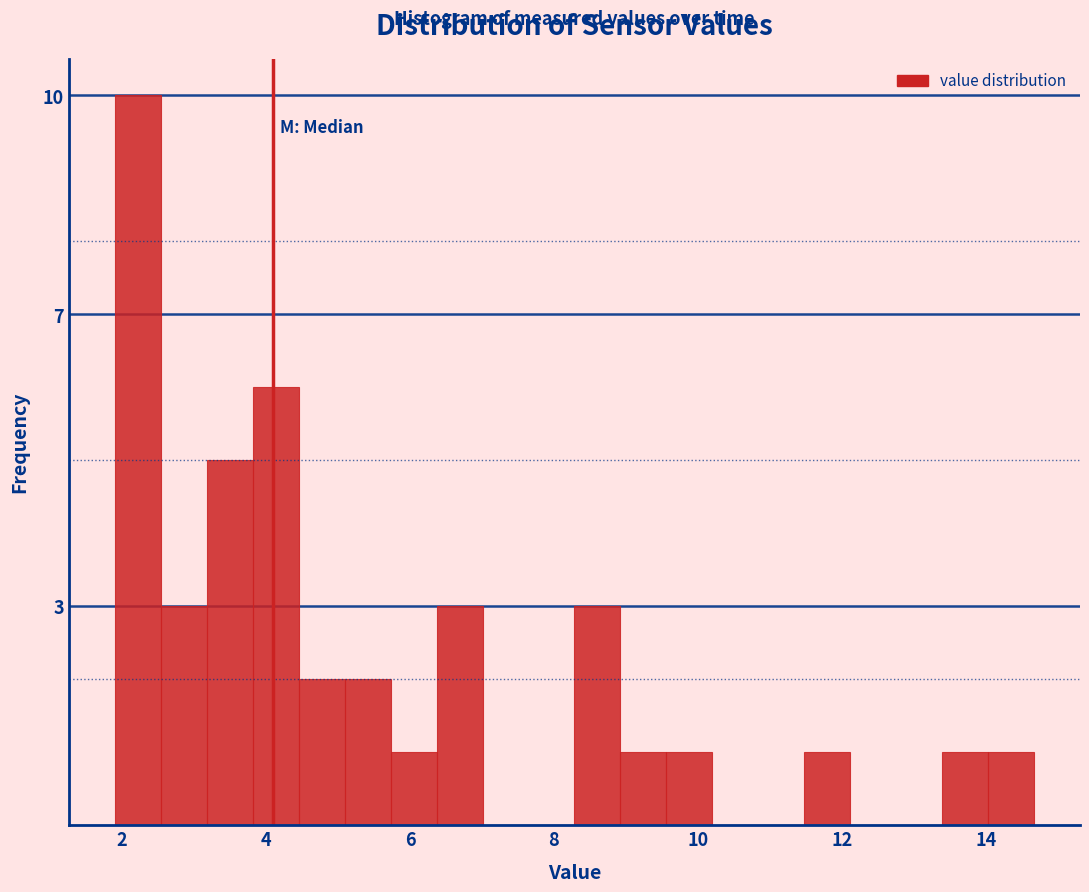

Around what value on the x-axis is the tallest bar? Give the approximate position of its centre, as read against the axis.

2.2